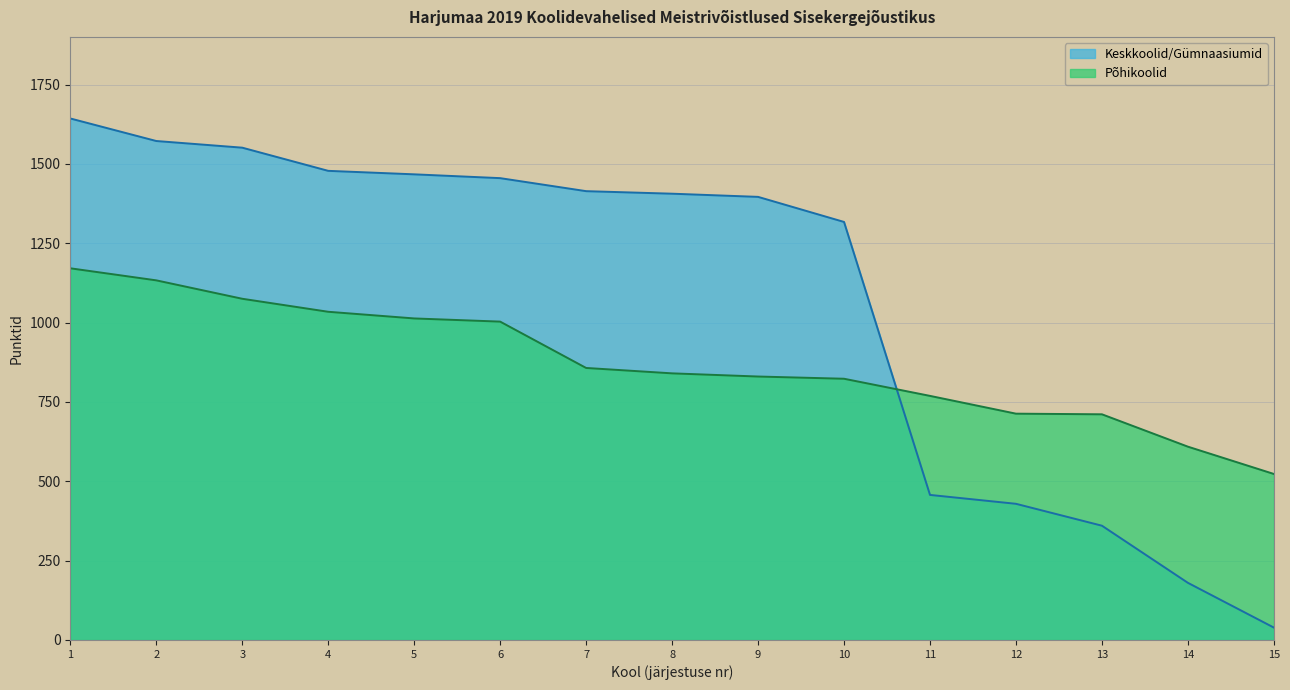

Which series changed the most between 11 and 12?

Põhikoolid